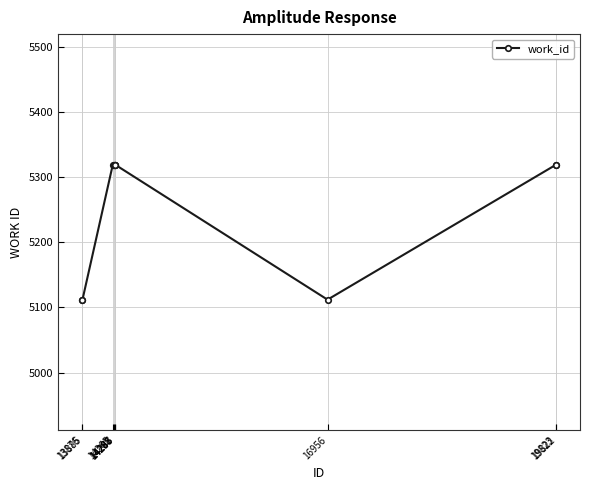

What is the difference between the second highest and minimum values?

207